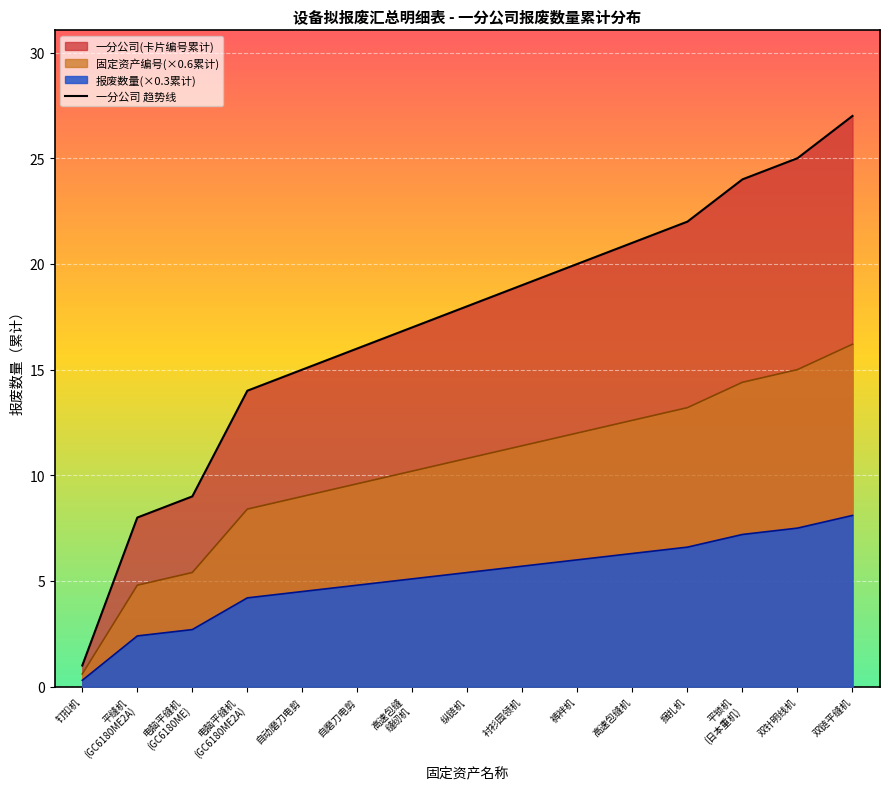

What is the sum of all values?

256